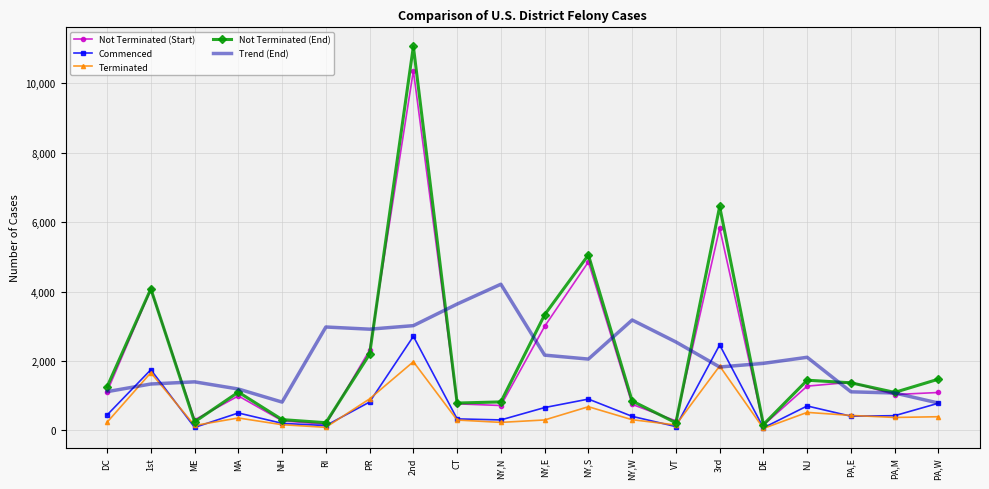

Is it true that Not Terminated (Start) equals 1092.0 at PA,W?

True